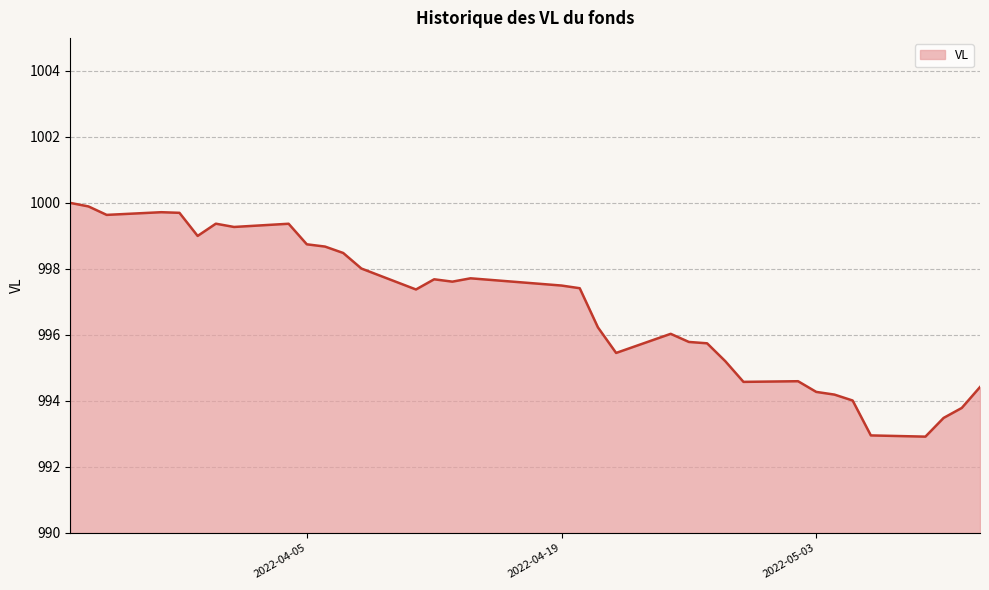

What is the greatest value displayed?

1000.0